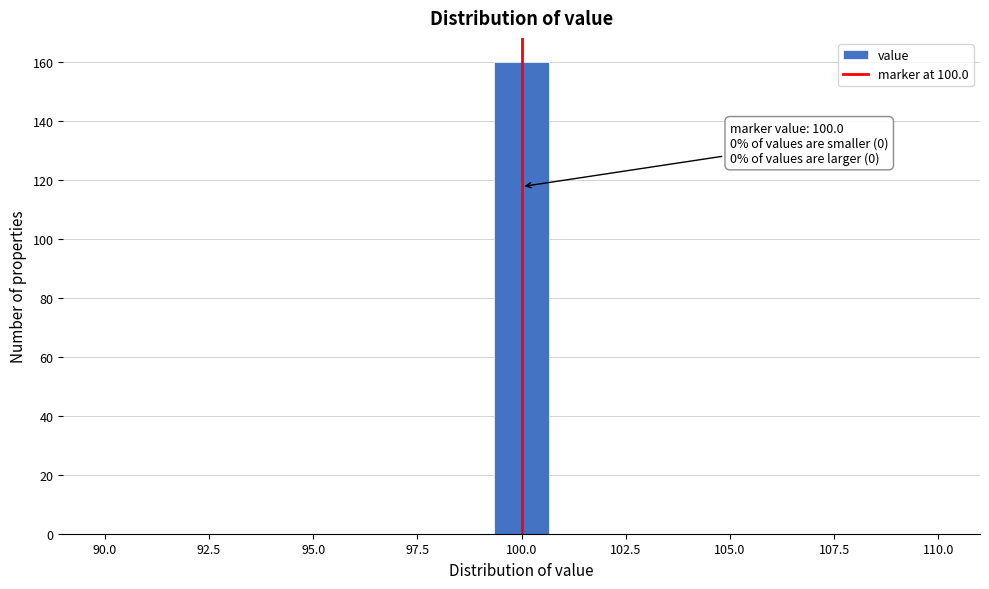

Read against the x-axis, roughly where is the centre of the tallest bar?

100.0